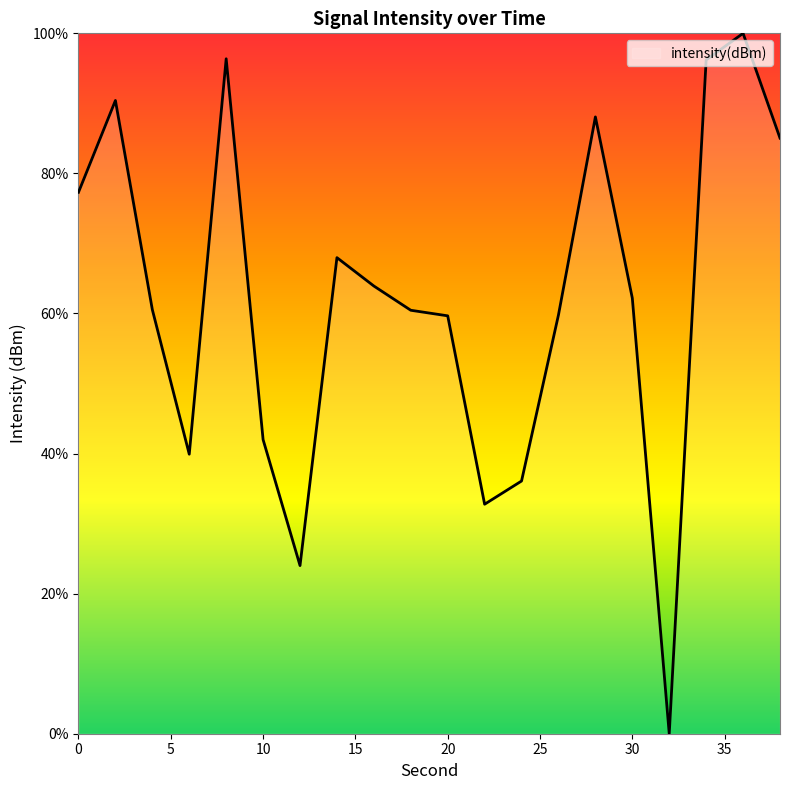

What is the maximum value shown in the chart?

100.0